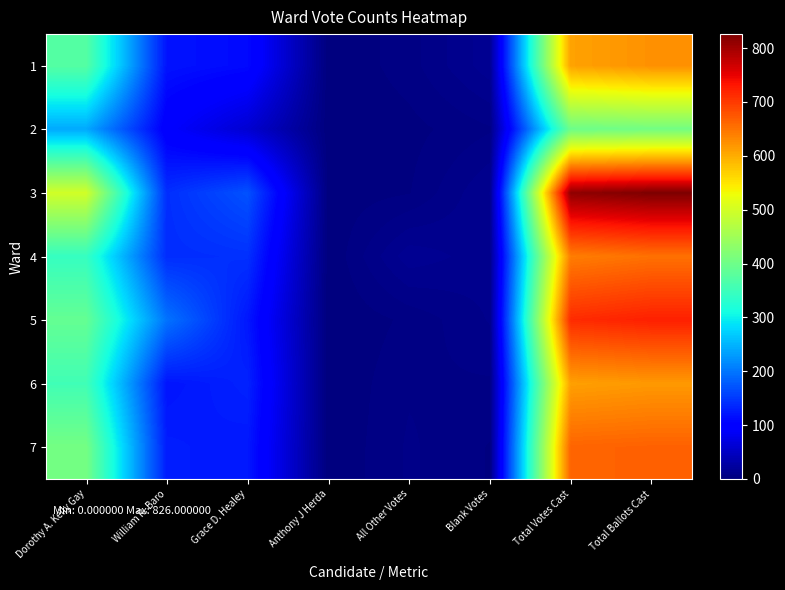

How many data points does each series have?

8